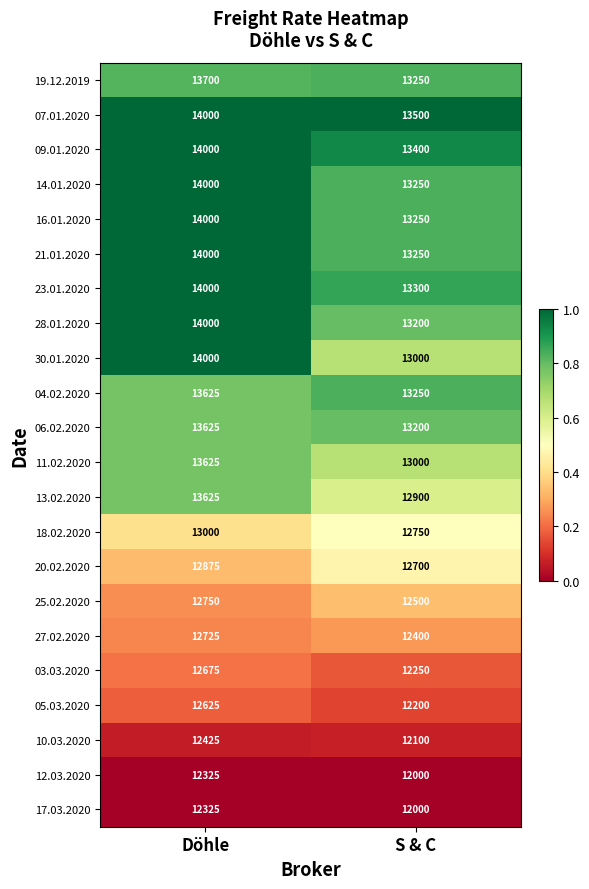

What value does the 07.01.2020 series have at Döhle?

14000